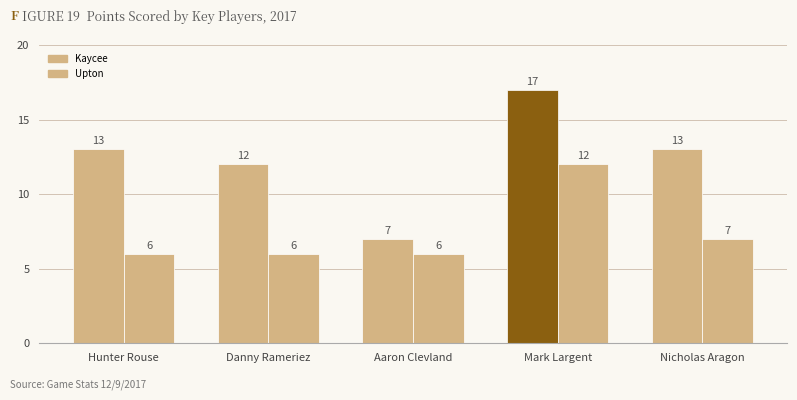

At which label is Upton closest to 9?

Nicholas Aragon